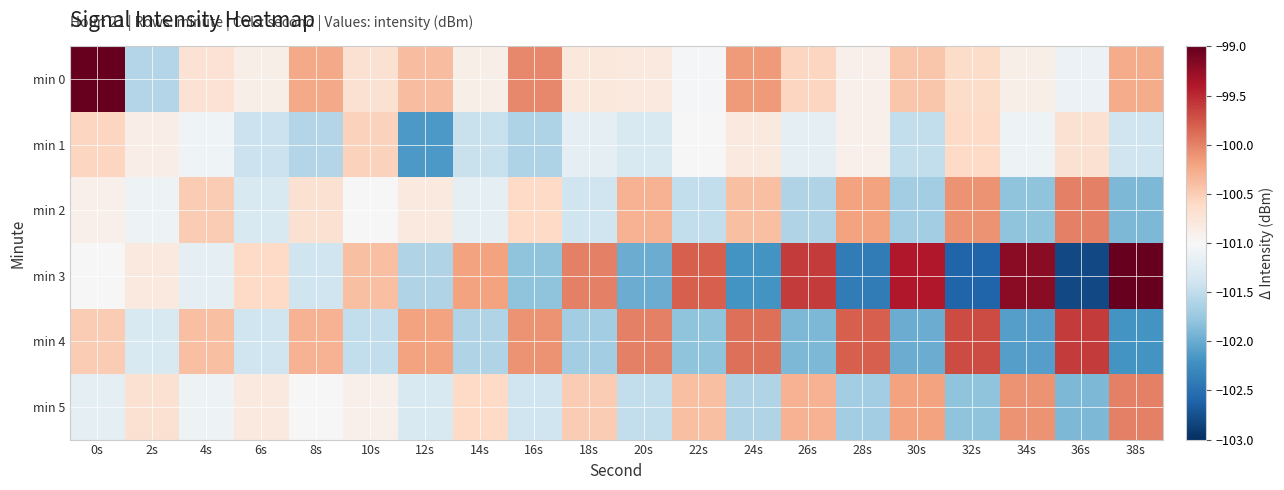

Reading right to left, extract all data points from this chart.

min 0: 38s=-100.3	36s=-101.1	34s=-100.9	32s=-100.6	30s=-100.4	28s=-100.9	26s=-100.6	24s=-100.1	22s=-101.0	20s=-100.8	18s=-100.8	16s=-100.0	14s=-100.9	12s=-100.4	10s=-100.7	8s=-100.2	6s=-100.9	4s=-100.7	2s=-101.6	0s=-96.3
min 1: 38s=-101.4	36s=-100.7	34s=-101.1	32s=-100.6	30s=-101.5	28s=-100.9	26s=-101.2	24s=-100.8	22s=-101.0	20s=-101.3	18s=-101.2	16s=-101.6	14s=-101.4	12s=-102.1	10s=-100.5	8s=-101.6	6s=-101.4	4s=-101.1	2s=-100.9	0s=-100.6
min 2: 38s=-101.9	36s=-100.0	34s=-101.8	32s=-100.1	30s=-101.7	28s=-100.2	26s=-101.6	24s=-100.4	22s=-101.5	20s=-100.3	18s=-101.4	16s=-100.6	14s=-101.2	12s=-100.8	10s=-101.0	8s=-100.7	6s=-101.3	4s=-100.5	2s=-101.1	0s=-100.9
min 3: 38s=-99.0	36s=-102.8	34s=-99.2	32s=-102.6	30s=-99.4	28s=-102.4	26s=-99.6	24s=-102.2	22s=-99.8	20s=-102.0	18s=-100.0	16s=-101.8	14s=-100.2	12s=-101.6	10s=-100.4	8s=-101.4	6s=-100.6	4s=-101.2	2s=-100.8	0s=-101.0
min 4: 38s=-102.2	36s=-99.6	34s=-102.1	32s=-99.7	30s=-102.0	28s=-99.8	26s=-101.9	24s=-99.9	22s=-101.8	20s=-100.0	18s=-101.7	16s=-100.1	14s=-101.6	12s=-100.2	10s=-101.5	8s=-100.3	6s=-101.4	4s=-100.4	2s=-101.3	0s=-100.5
min 5: 38s=-100.0	36s=-101.9	34s=-100.1	32s=-101.8	30s=-100.2	28s=-101.7	26s=-100.3	24s=-101.6	22s=-100.4	20s=-101.5	18s=-100.5	16s=-101.4	14s=-100.6	12s=-101.3	10s=-100.9	8s=-101.0	6s=-100.8	4s=-101.1	2s=-100.7	0s=-101.2